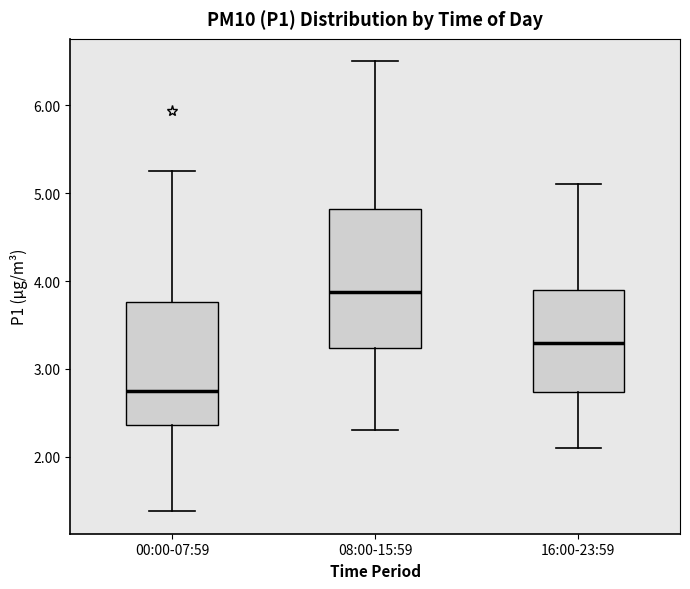

Where is the upper edge of the box for 00:00-07:59 on the y-axis? The values are not printed on the chart, so give them approximately, as read against the axis.

3.8